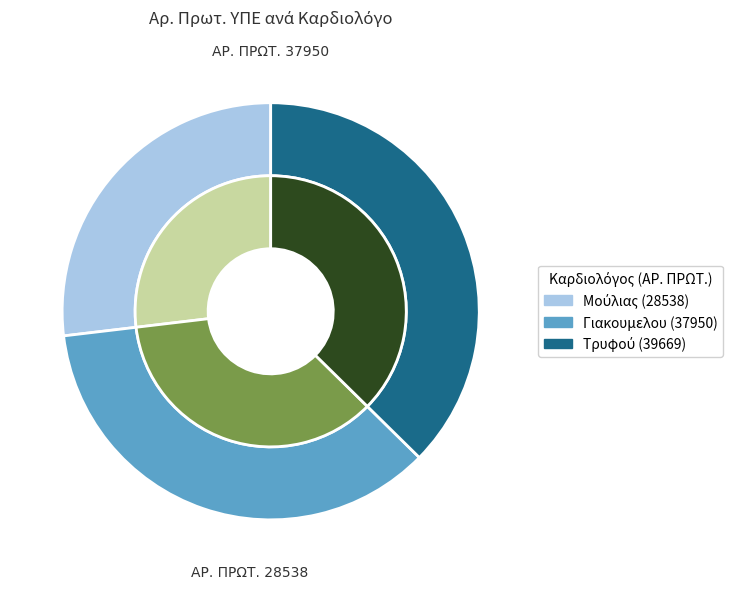

Which has a higher value, 39669 or 28538?

39669